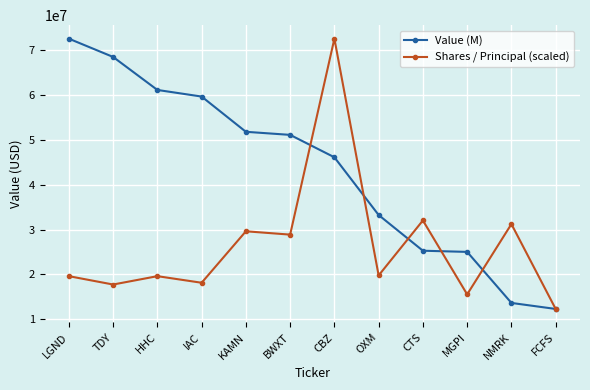

How many data points in Shares / Principal (scaled) are less than 19760280?

6